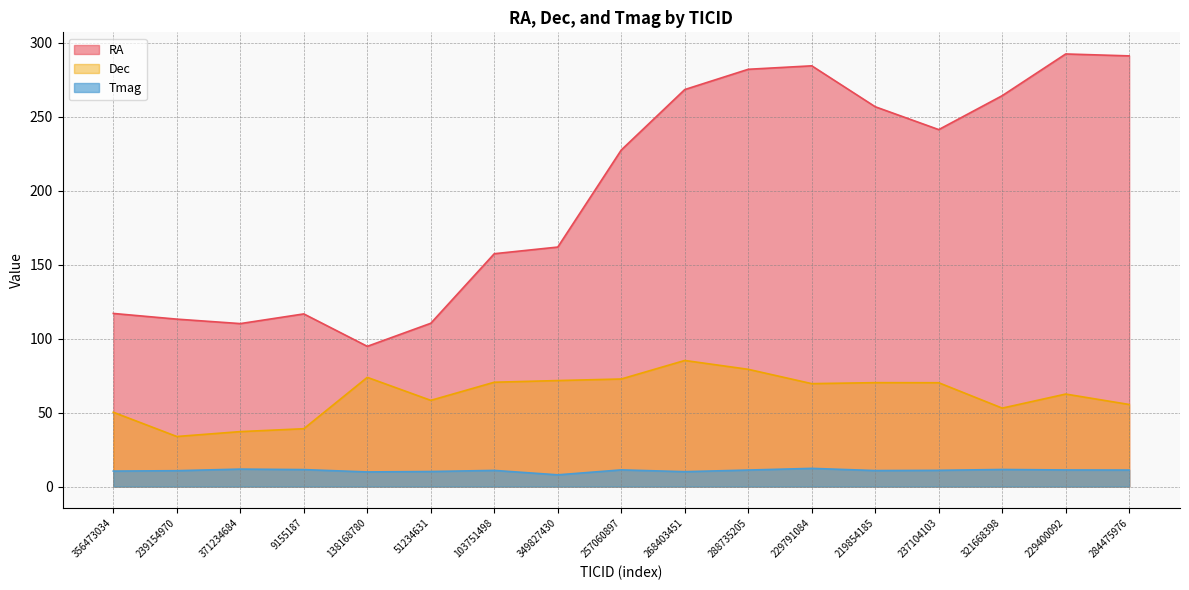

True or false: Tmag has more than 0 points higher than both neighbors.

True